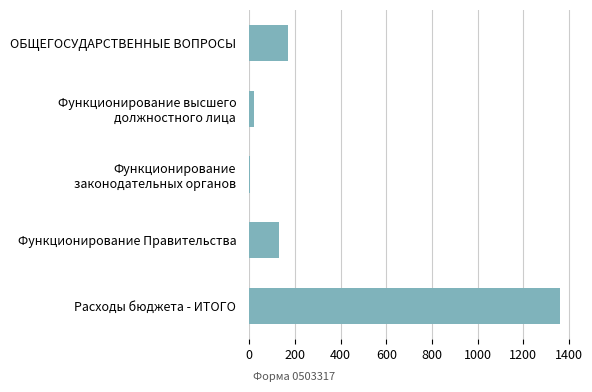

What is the greatest value displayed?

1362.2